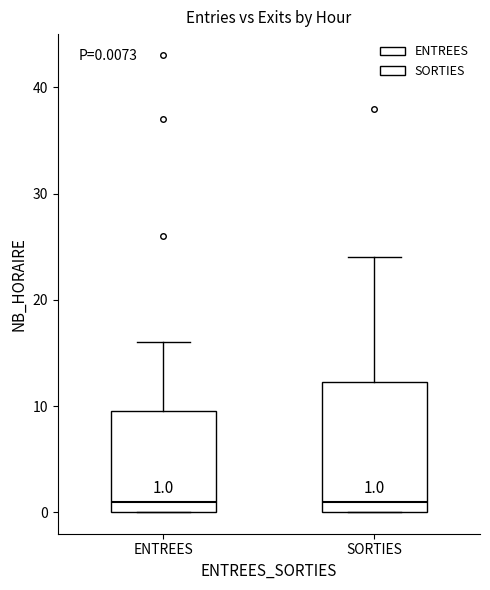

Comparing the boxes themselves (not the whiskers), which one is the tallest?

SORTIES